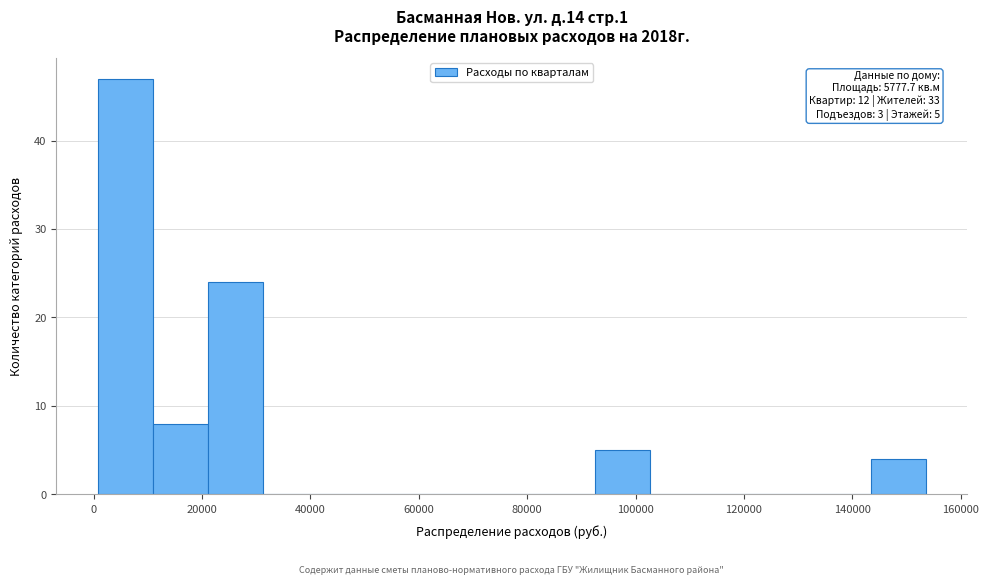

Which range on the x-axis has the tallest bar?

0 to 10000